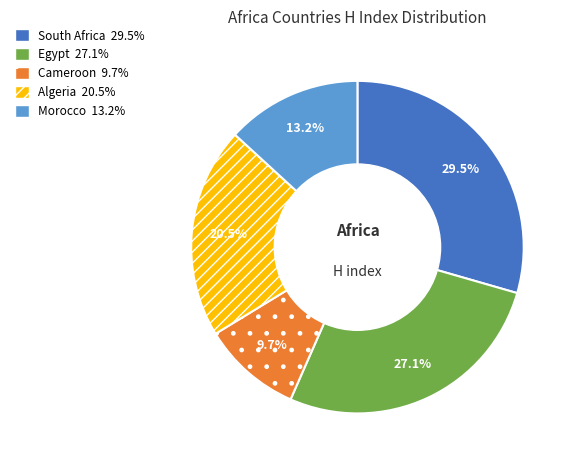

To the nearest percent, what is the combined percentage of Cameroon and Algeria?

30%